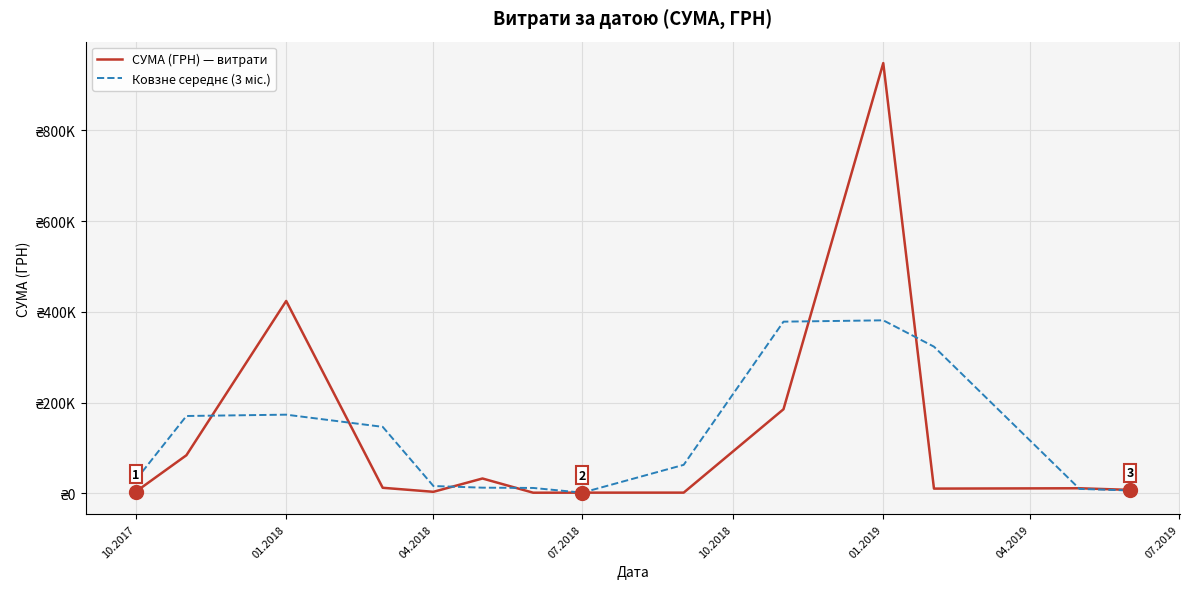

Is this an area chart (filled region under the line)?

No